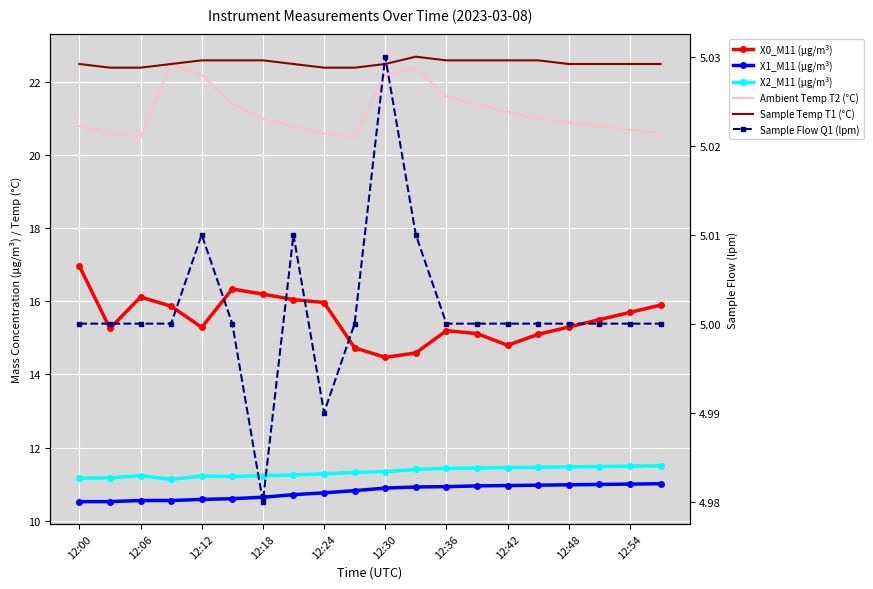

What is the total value across all series at 12:12?

86.9